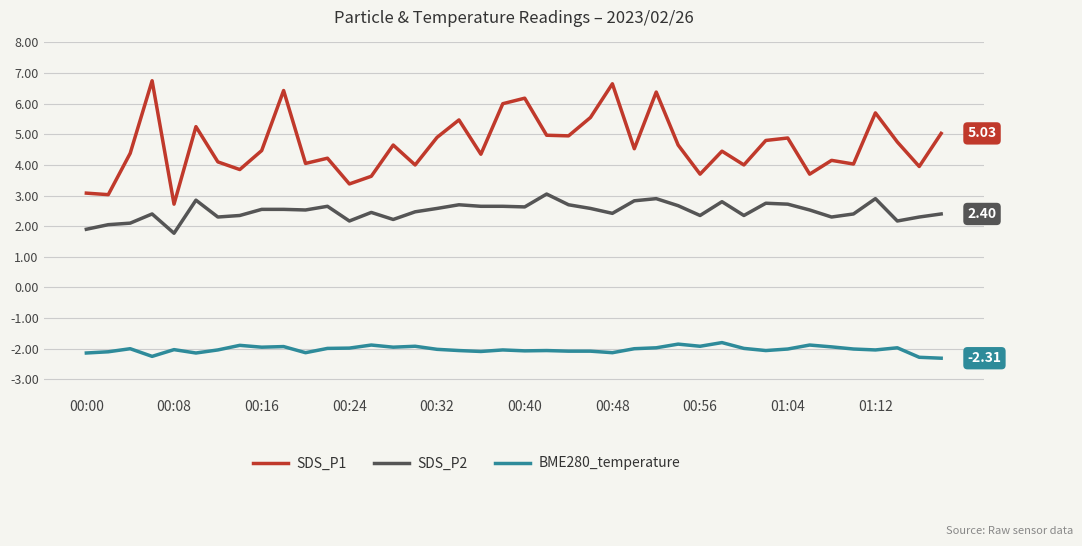

What is the difference between the maximum and minimum values in the BME280_temperature series?

0.5